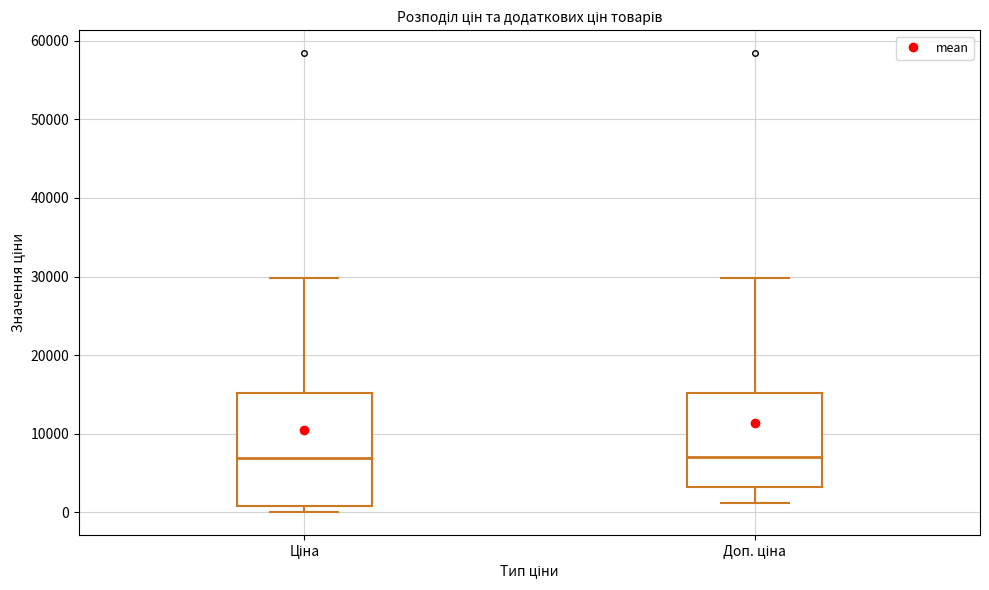

Reading left to right, transcribe this box plot: for each box, give where its median line is, the range the box spans, and where its two whiskers end, as read against the y-axis. The values are not printed on the chart, so give them approximately, as read against the axis.

Ціна: median 7000, box 1000 to 15000, whiskers 0 to 30000
Доп. ціна: median 7000, box 3000 to 15000, whiskers 1000 to 30000